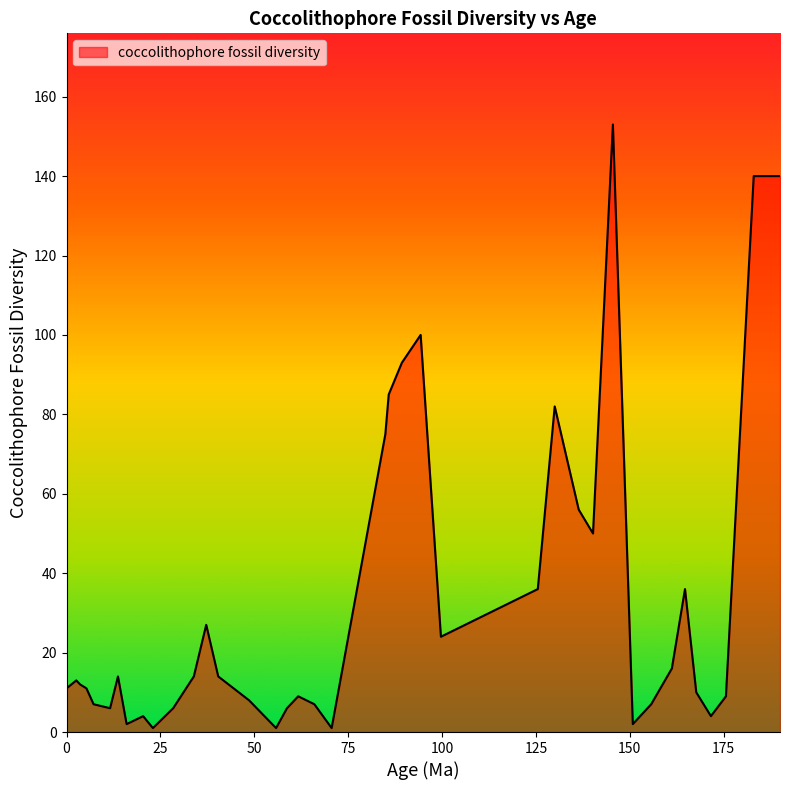

What is the difference between the maximum and minimum values?

152